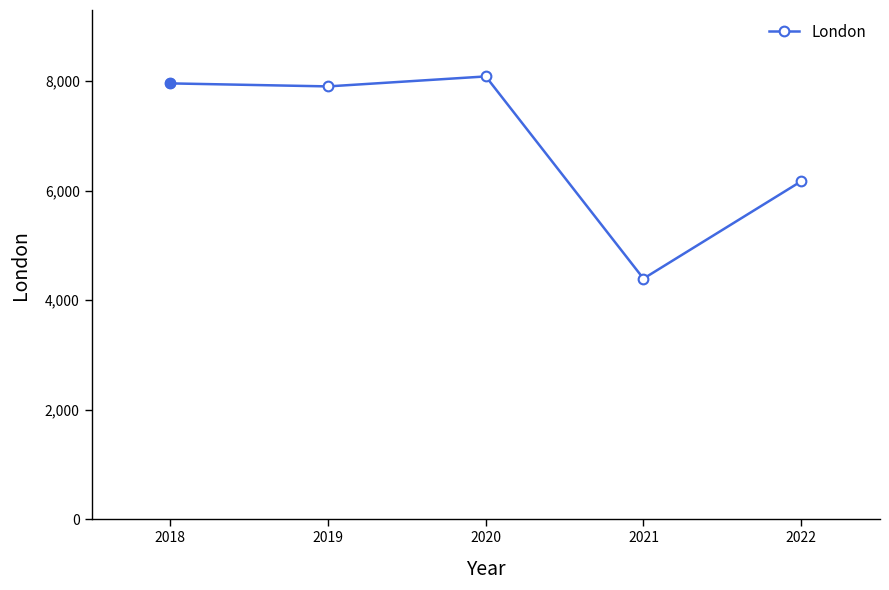

At which label is the value closest to 6238?

2022